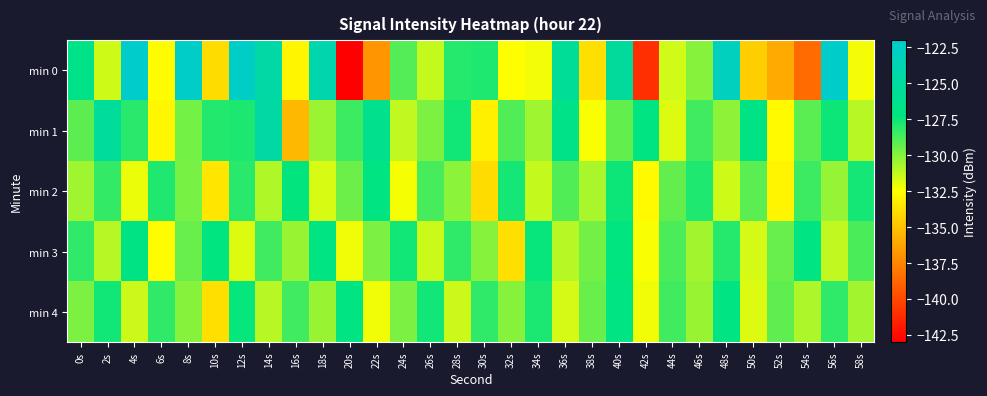

What is the difference between the highest and lowest values at 38s?

4.4